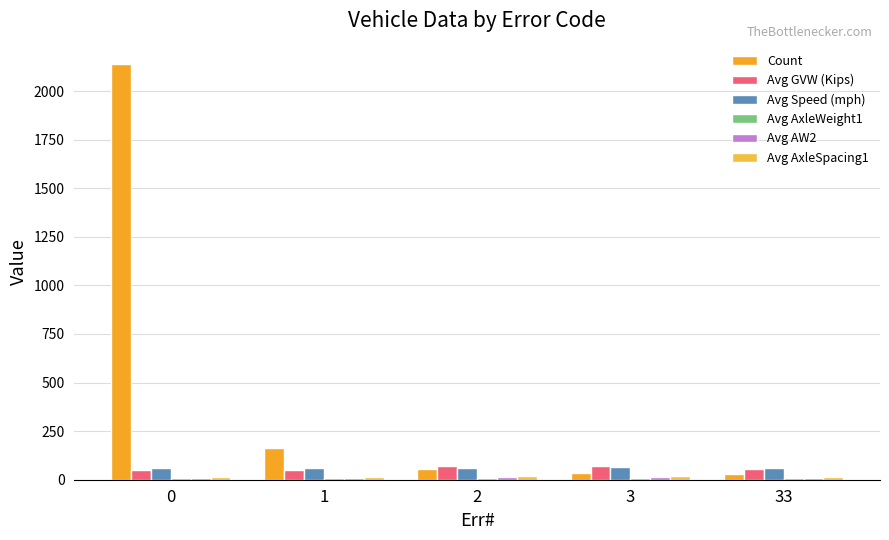

The Count series shows 162.0 at 1. True or false?

True